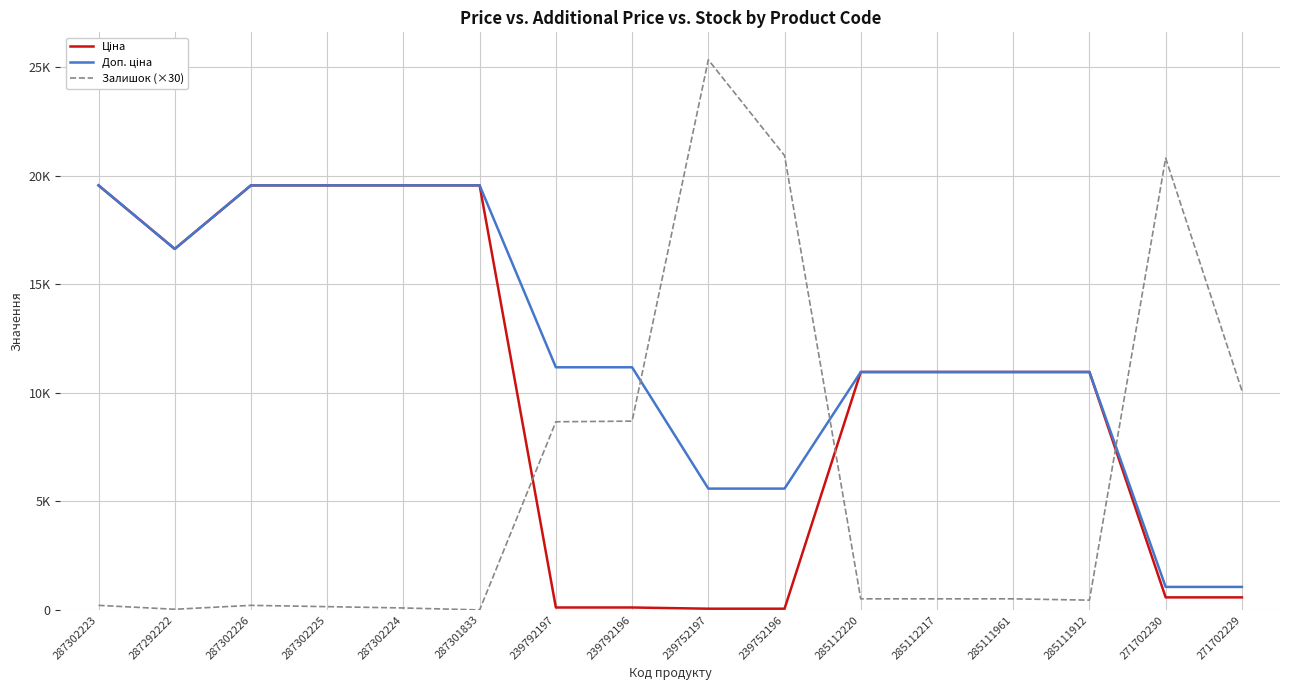

What position from the left is 239792196?

8